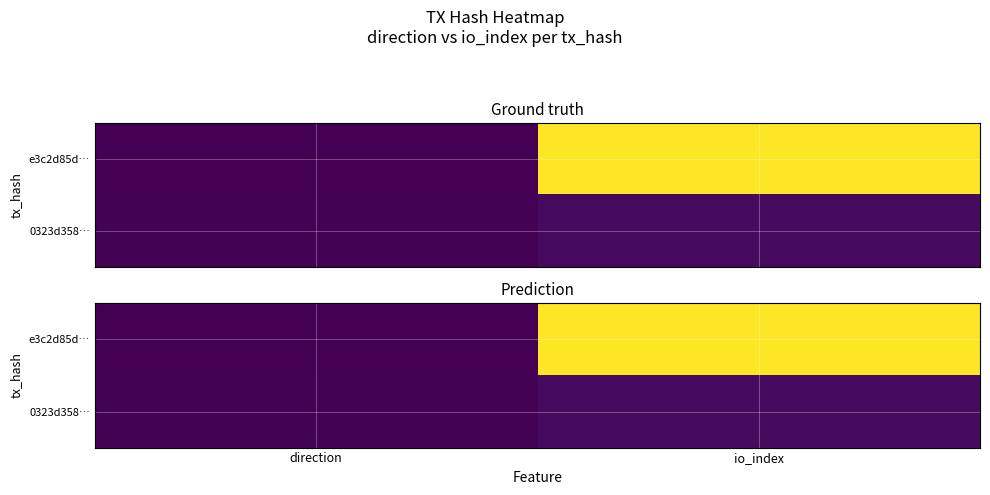

At how many categories does at least one series exceed 20?

1